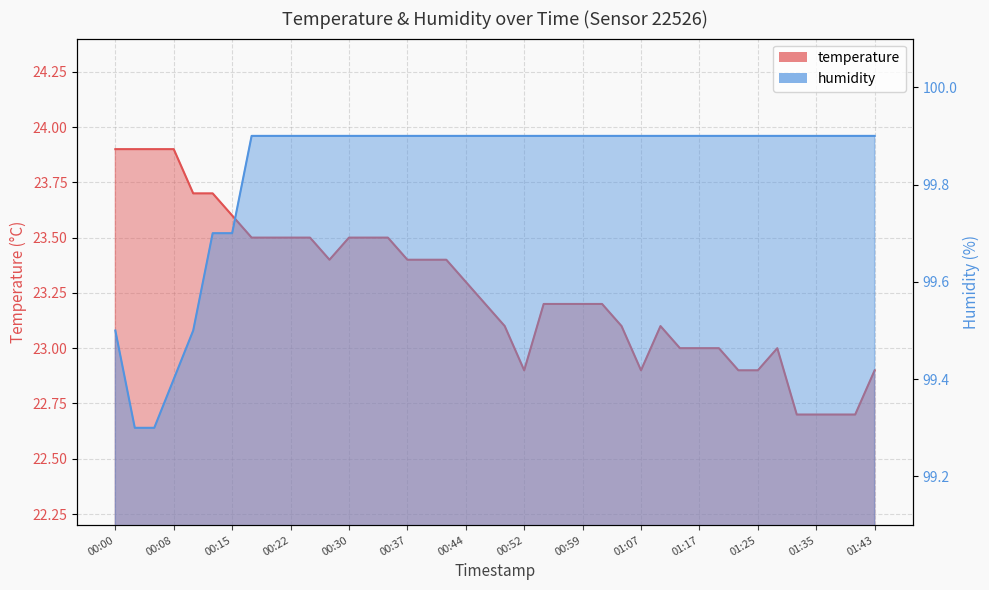

At which label does temperature first exceed 23?

00:00